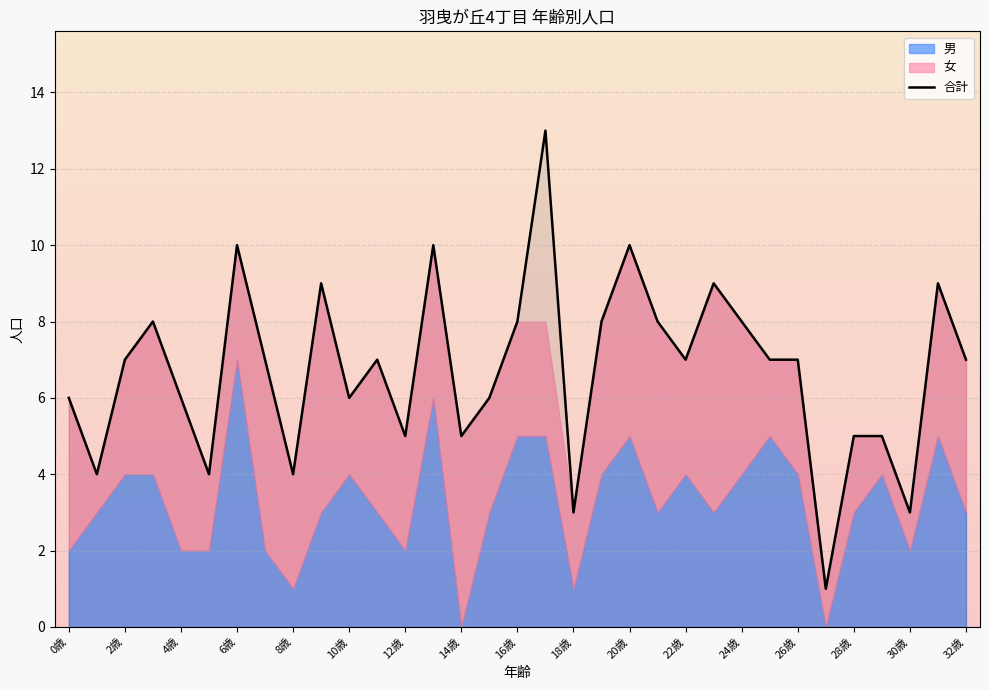

What is the difference between the second highest and minimum values?

9